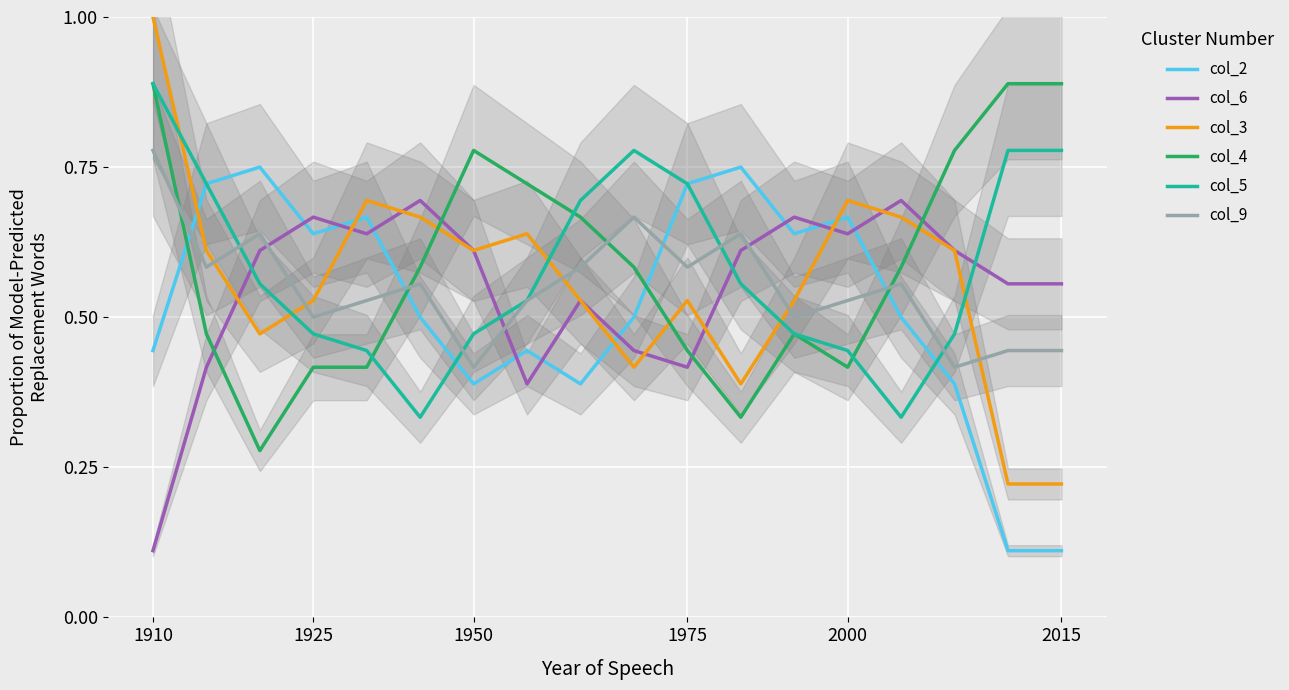

What is the maximum value for col_6?

0.7